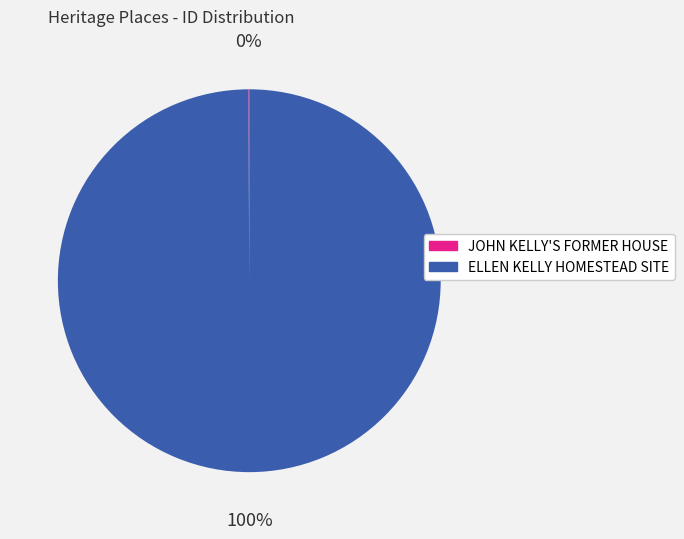

To the nearest percent, what portion does ELLEN KELLY HOMESTEAD SITE represent?

100%